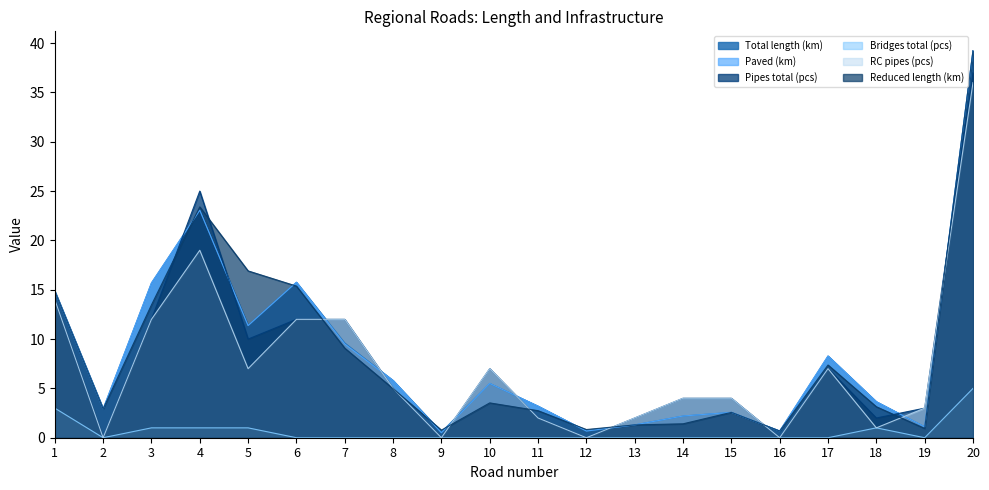

Count the number of categories in the chart.

20